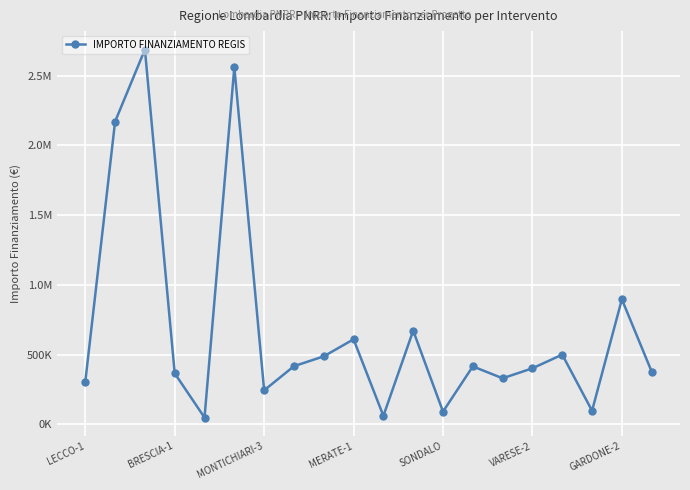

Is this an area chart (filled region under the line)?

No